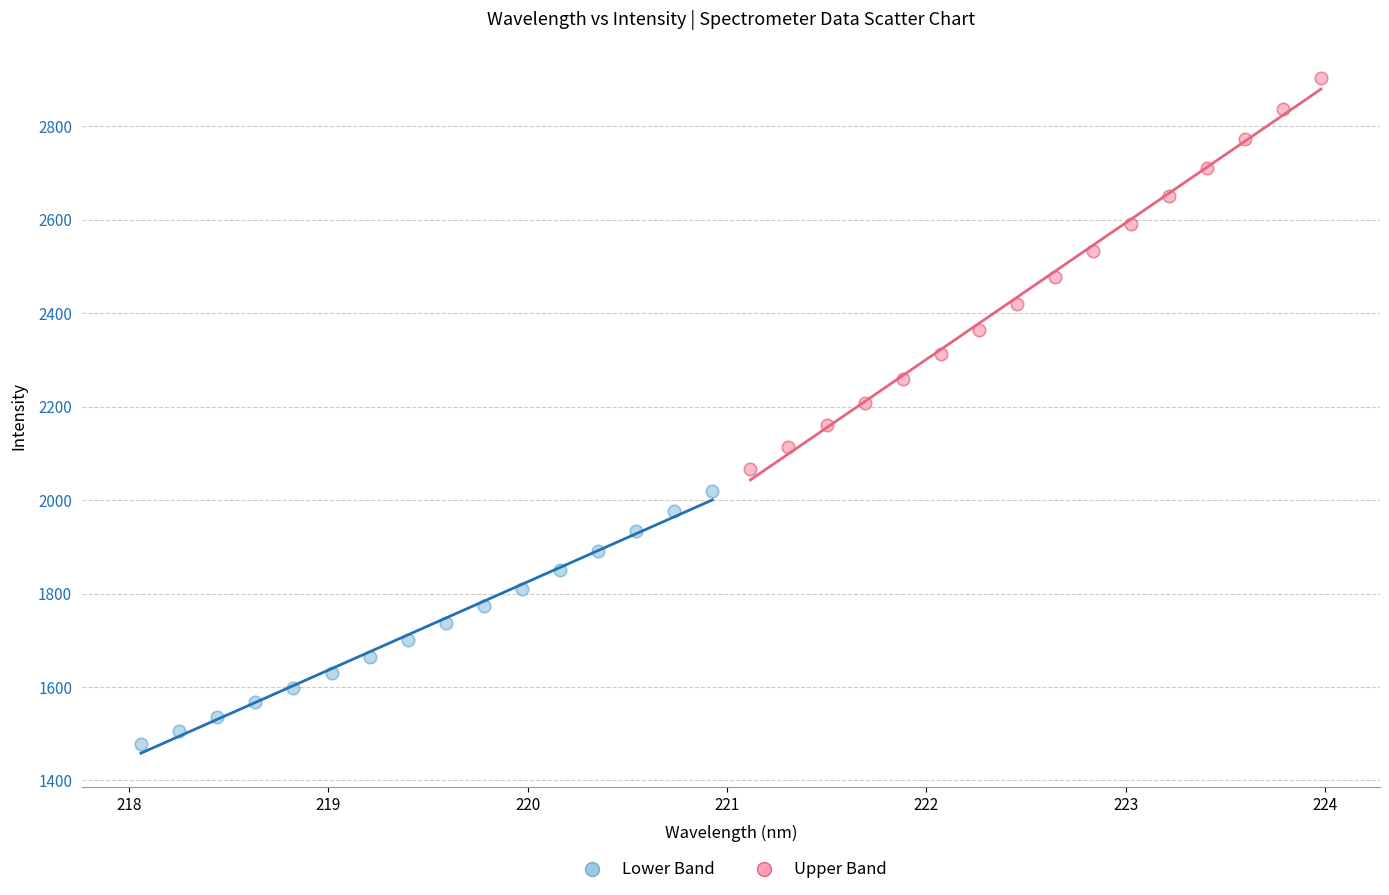

Which series contains the highest Y value?

Upper Band